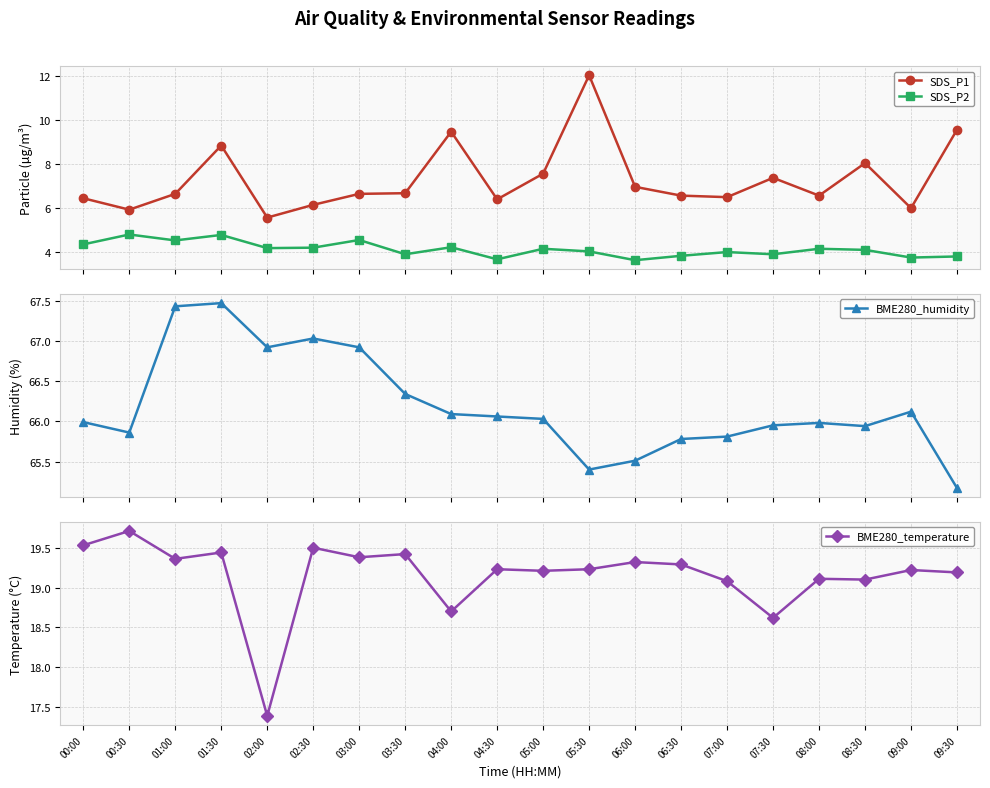

Reading right to left, what are all the values shown in this chart?

SDS_P1: 09:30=9.6	09:00=6.0	08:30=8.1	08:00=6.6	07:30=7.4	07:00=6.5	06:30=6.6	06:00=7.0	05:30=12.1	05:00=7.6	04:30=6.4	04:00=9.5	03:30=6.7	03:00=6.7	02:30=6.2	02:00=5.6	01:30=8.8	01:00=6.7	00:30=5.9	00:00=6.5
SDS_P2: 09:30=3.8	09:00=3.8	08:30=4.1	08:00=4.2	07:30=3.9	07:00=4.0	06:30=3.8	06:00=3.6	05:30=4.0	05:00=4.2	04:30=3.7	04:00=4.2	03:30=3.9	03:00=4.5	02:30=4.2	02:00=4.2	01:30=4.8	01:00=4.5	00:30=4.8	00:00=4.3
BME280_humidity: 09:30=65.2	09:00=66.1	08:30=65.9	08:00=66.0	07:30=66.0	07:00=65.8	06:30=65.8	06:00=65.5	05:30=65.4	05:00=66.0	04:30=66.1	04:00=66.1	03:30=66.3	03:00=66.9	02:30=67.0	02:00=66.9	01:30=67.5	01:00=67.4	00:30=65.9	00:00=66.0
BME280_temperature: 09:30=19.2	09:00=19.2	08:30=19.1	08:00=19.1	07:30=18.6	07:00=19.1	06:30=19.3	06:00=19.3	05:30=19.2	05:00=19.2	04:30=19.2	04:00=18.7	03:30=19.4	03:00=19.4	02:30=19.5	02:00=17.4	01:30=19.4	01:00=19.4	00:30=19.7	00:00=19.5